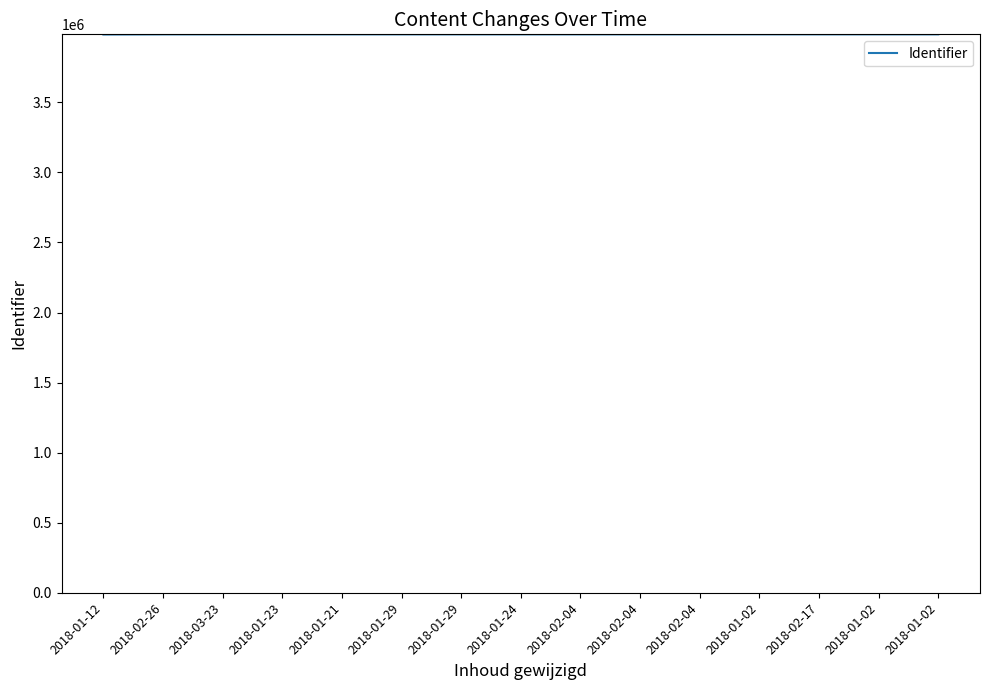

Does the chart have visible grid lines?

No